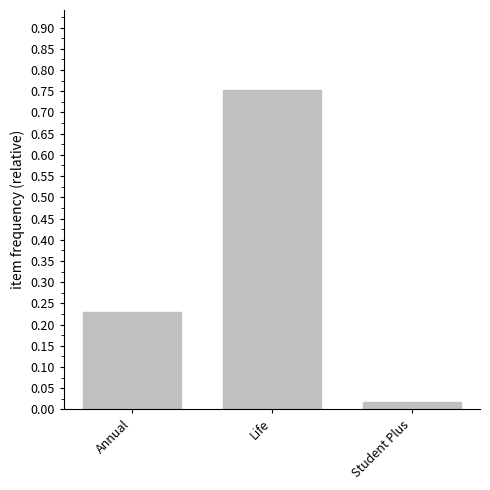

What is the difference between the maximum and minimum values?

0.7